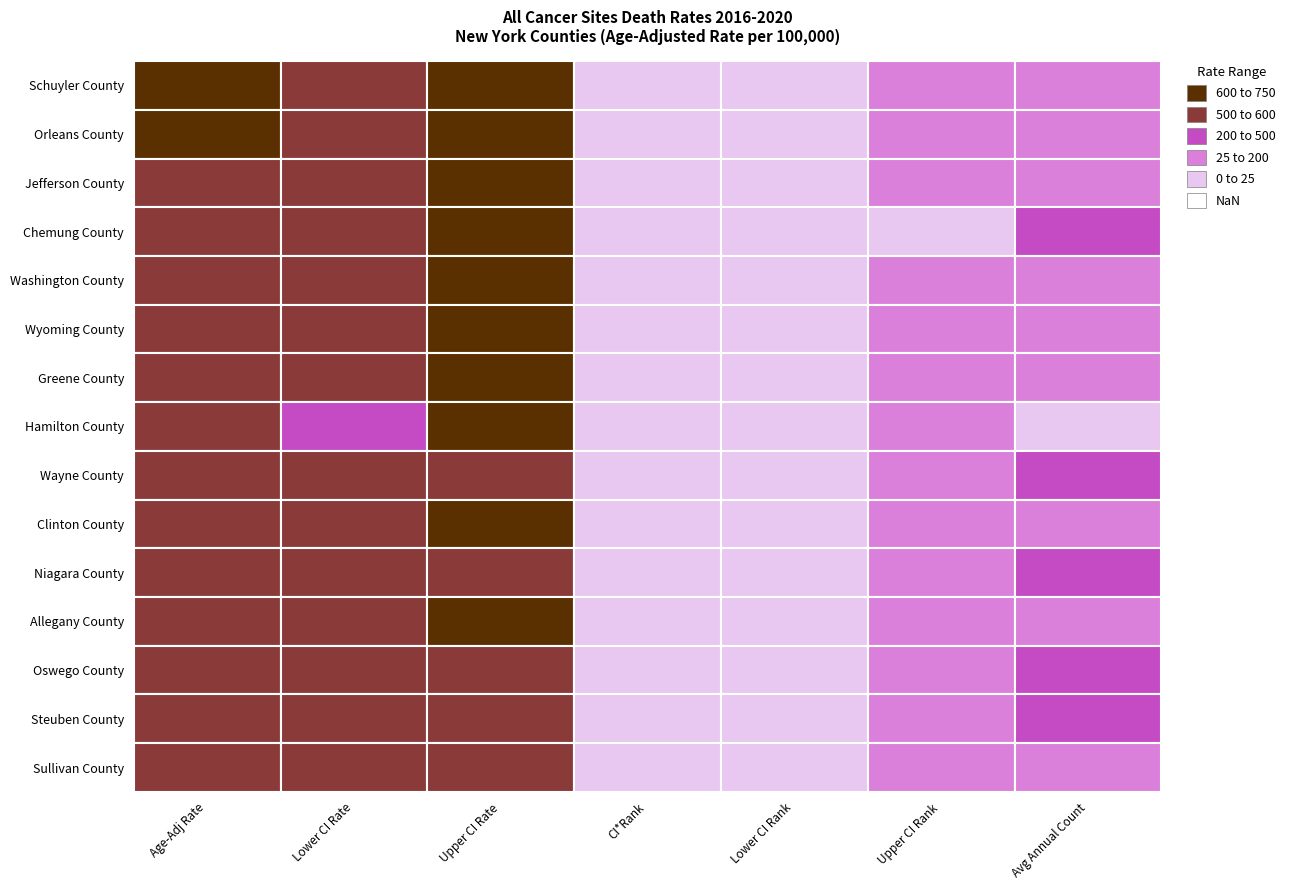

At how many categories does at least one series exceed 467?

4